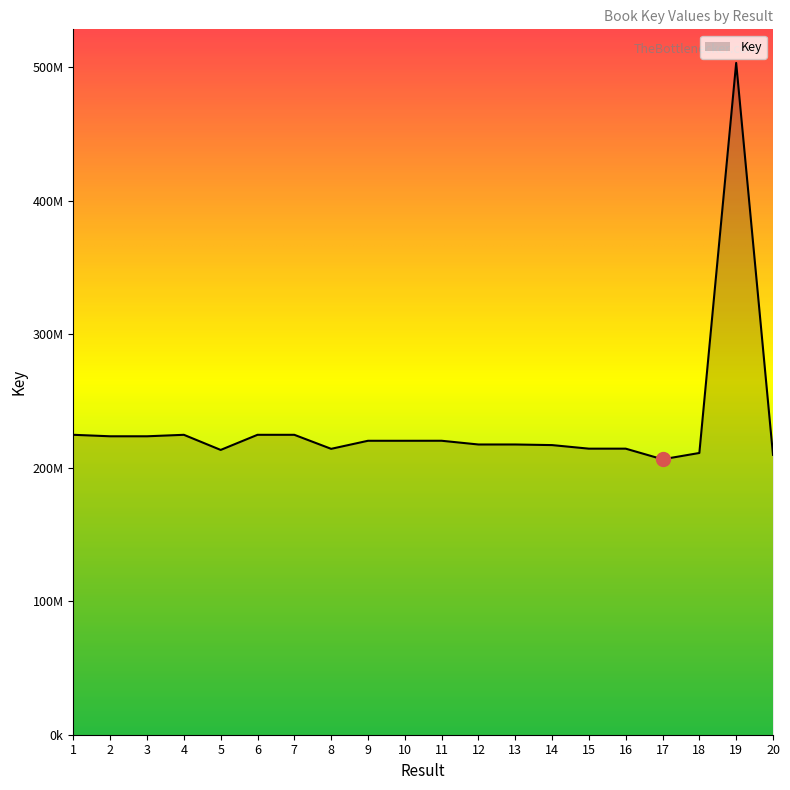

Is this an area chart (filled region under the line)?

Yes